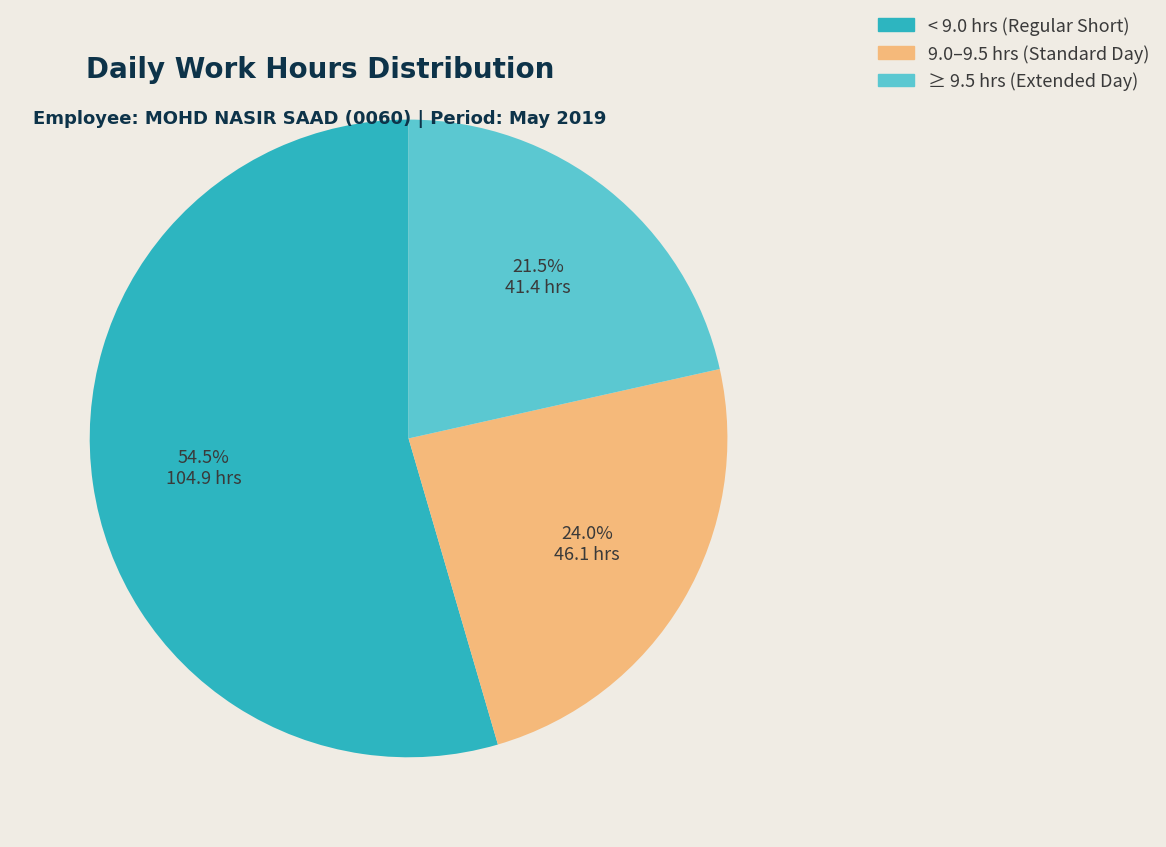

Does any single category account for the majority?

Yes